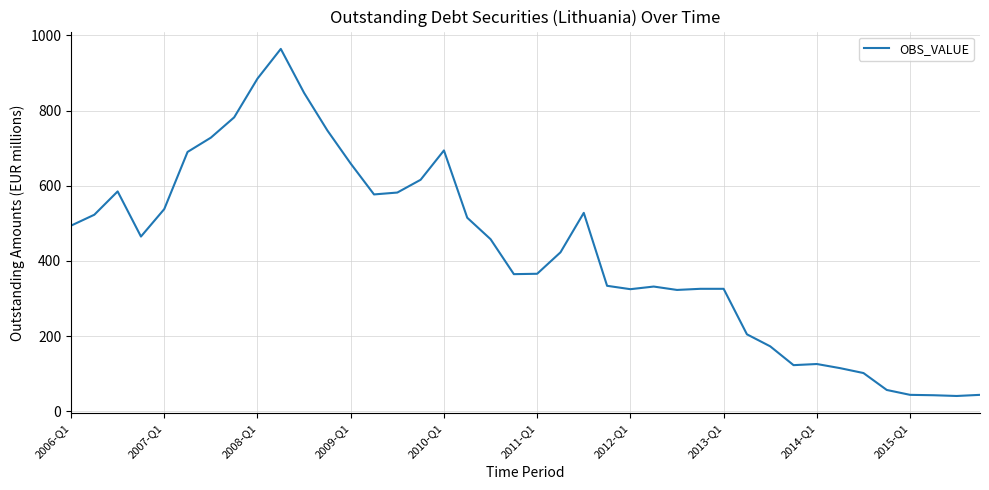

What is the difference between the maximum and second lowest values?

921